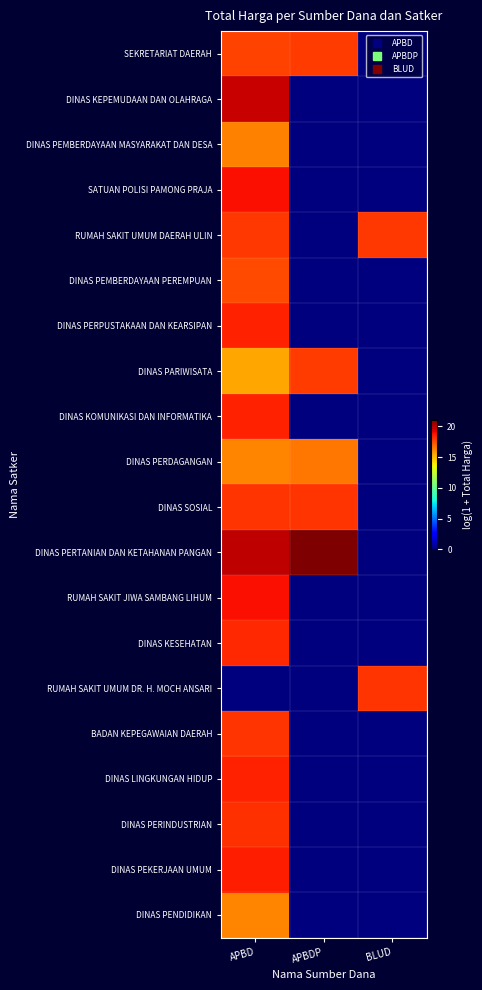

Which category has the lowest value across all series?

BLUD